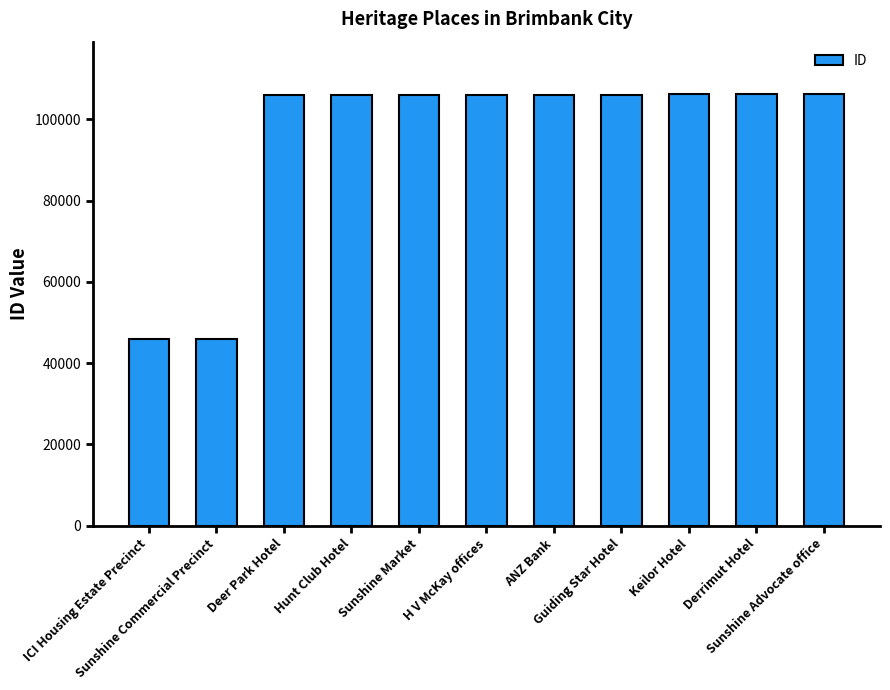

What is the label of the 9th bar from the right?

Deer Park Hotel